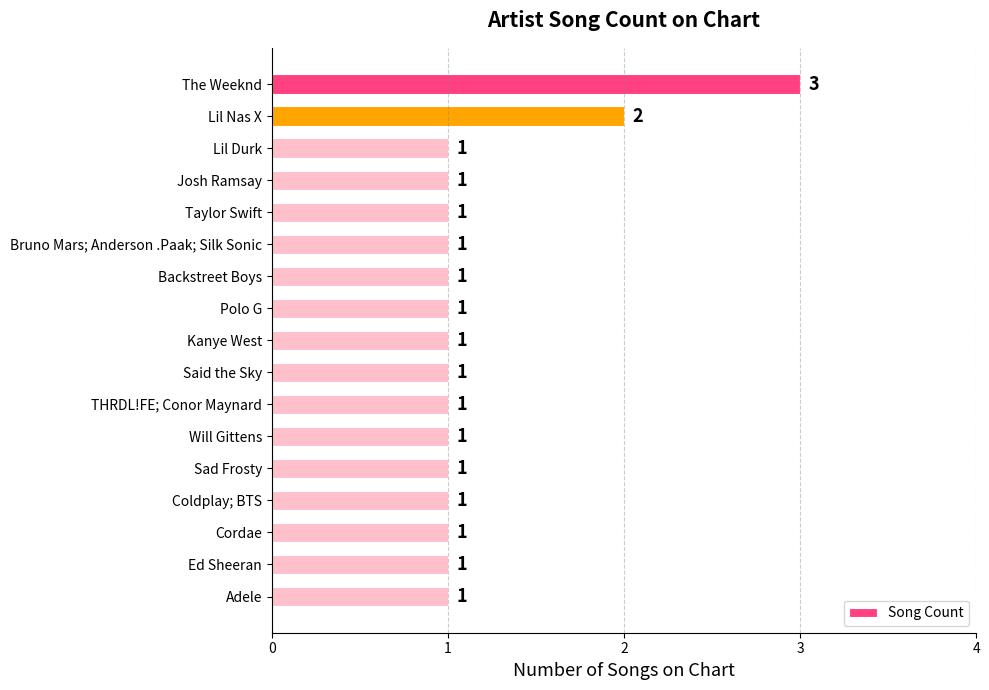

How many data points does each series have?

17